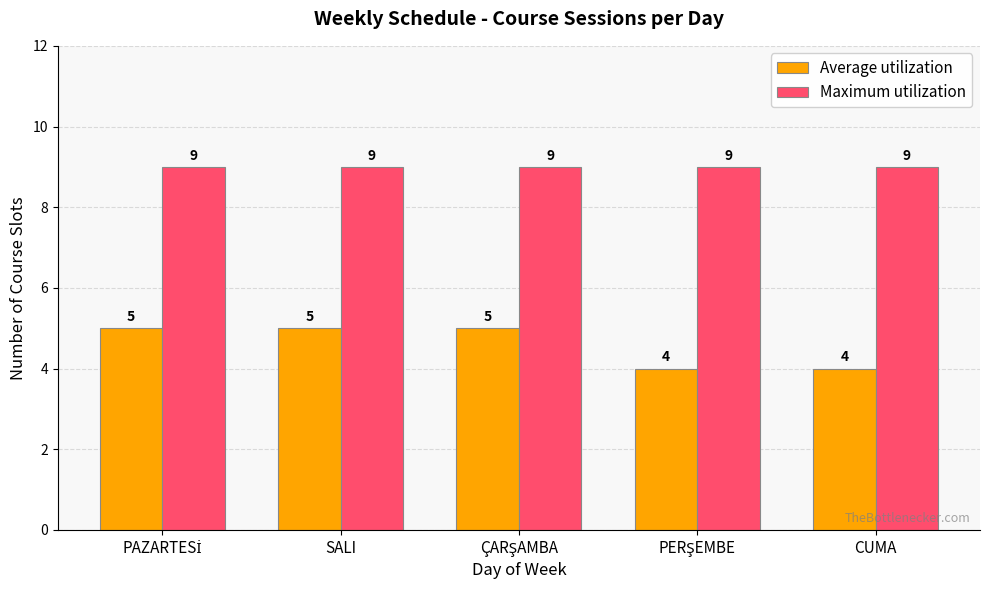

What is the minimum value for Maximum utilization?

9